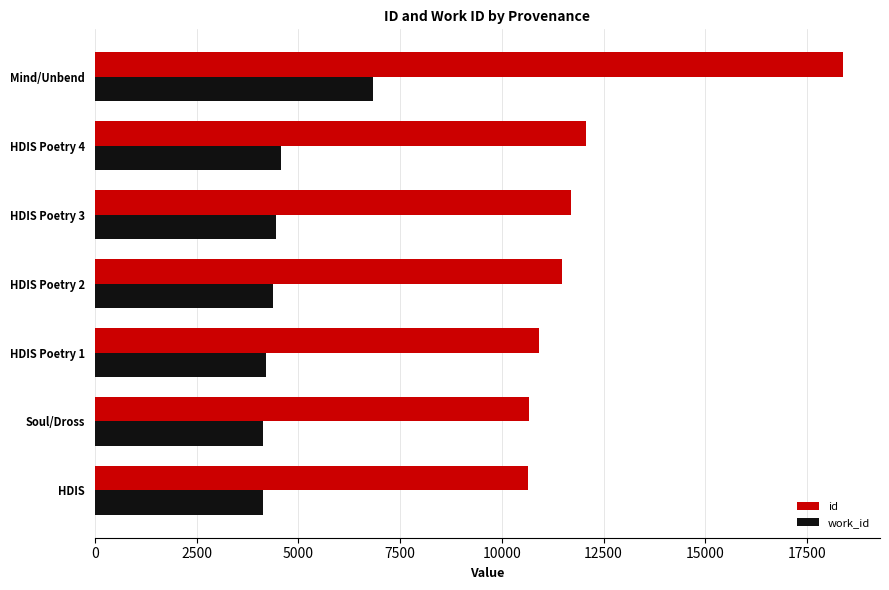

Which series has the largest range (max minus min)?

id